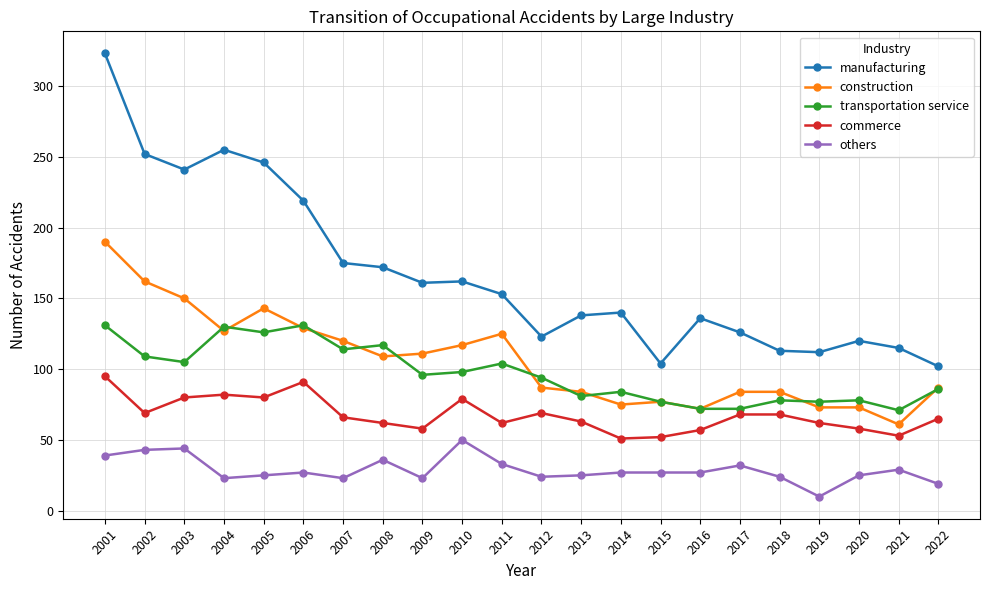

What is the difference between the maximum and minimum values in the transportation service series?

60